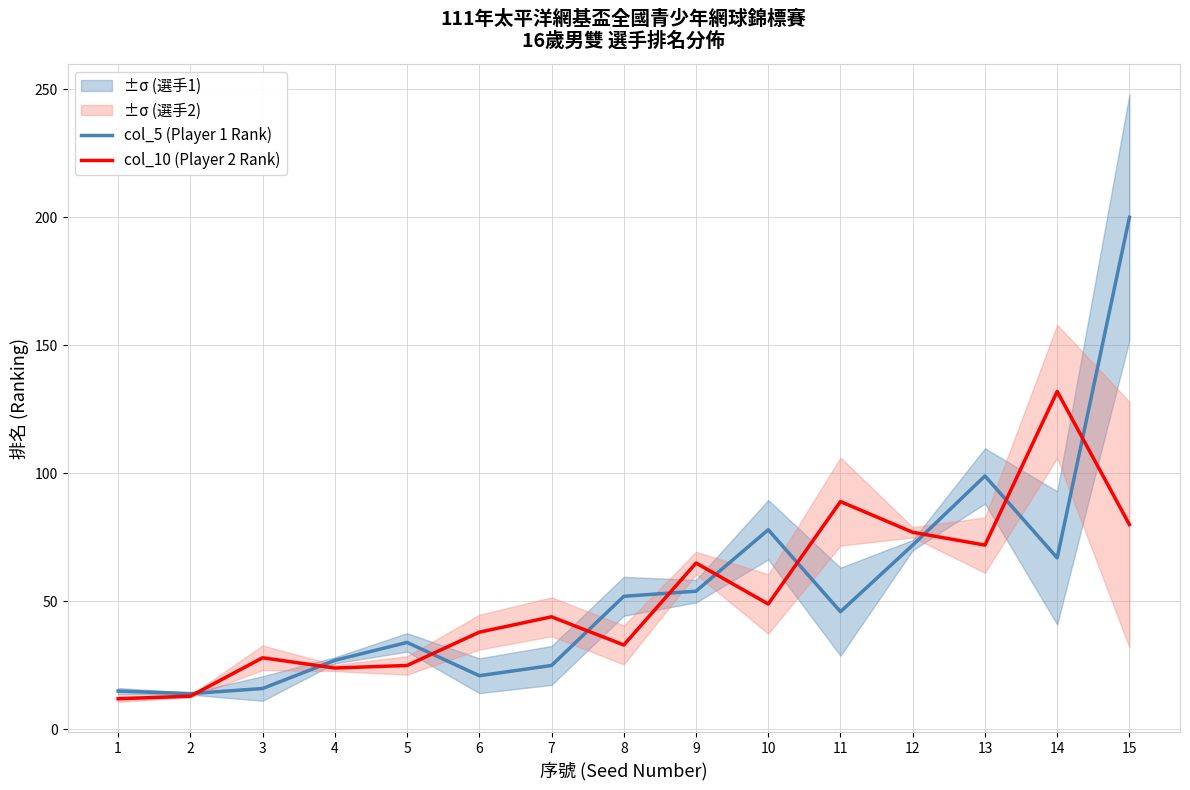

Rank the series by their average value, from highest to lowest.

col_5 (Player 1 Rank), col_10 (Player 2 Rank)